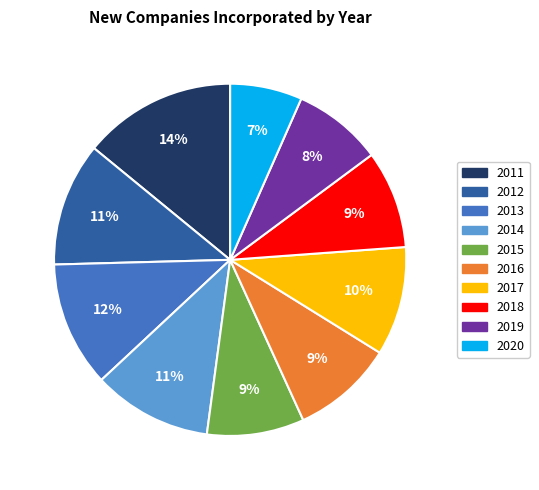

To the nearest percent, what is the difference between the largest and smallest slice percentages?

7%